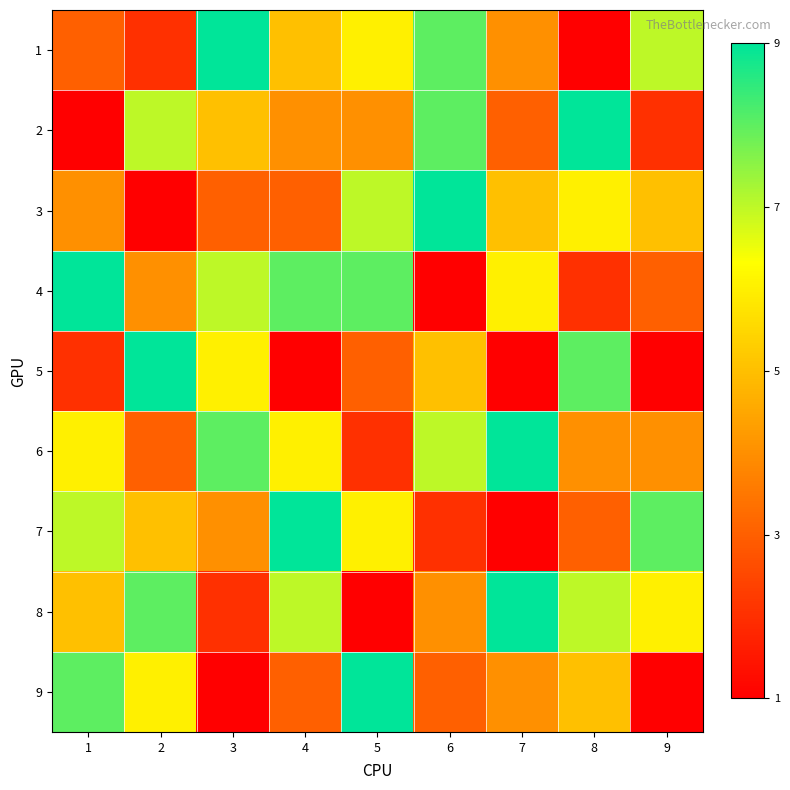

Rank the series at 6 from highest to lowest value.

3, 1, 2, 6, 5, 8, 9, 7, 4